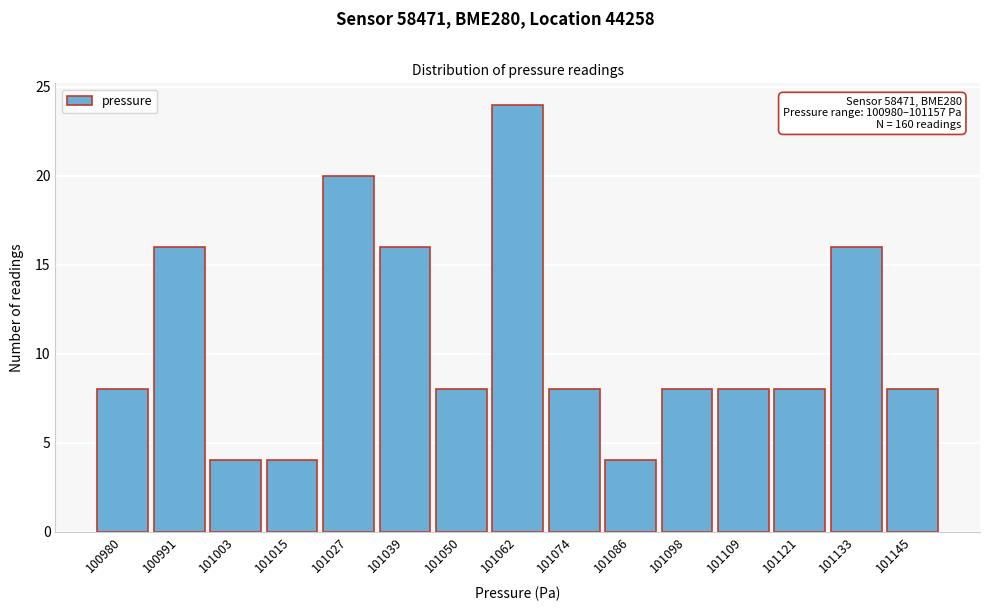

Reading left to right, list all the values displayed in this chart.

100980=8	100991=16	101003=4	101015=4	101027=20	101039=16	101050=8	101062=24	101074=8	101086=4	101098=8	101109=8	101121=8	101133=16	101145=8